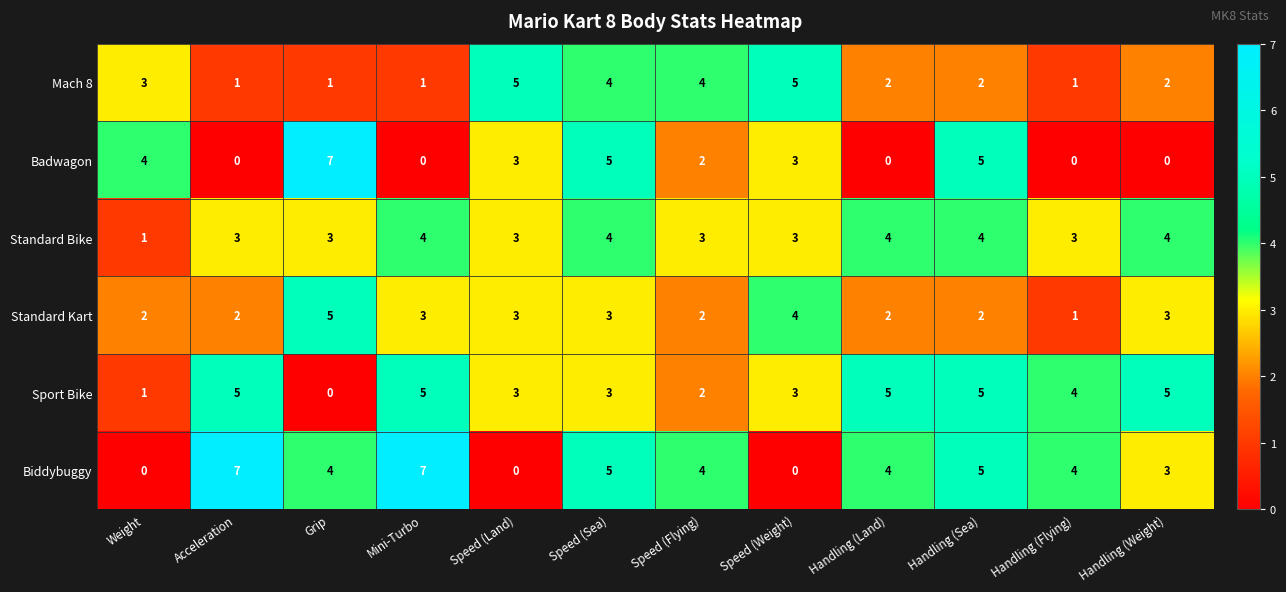

Where does the Badwagon series first go above 3?

Weight